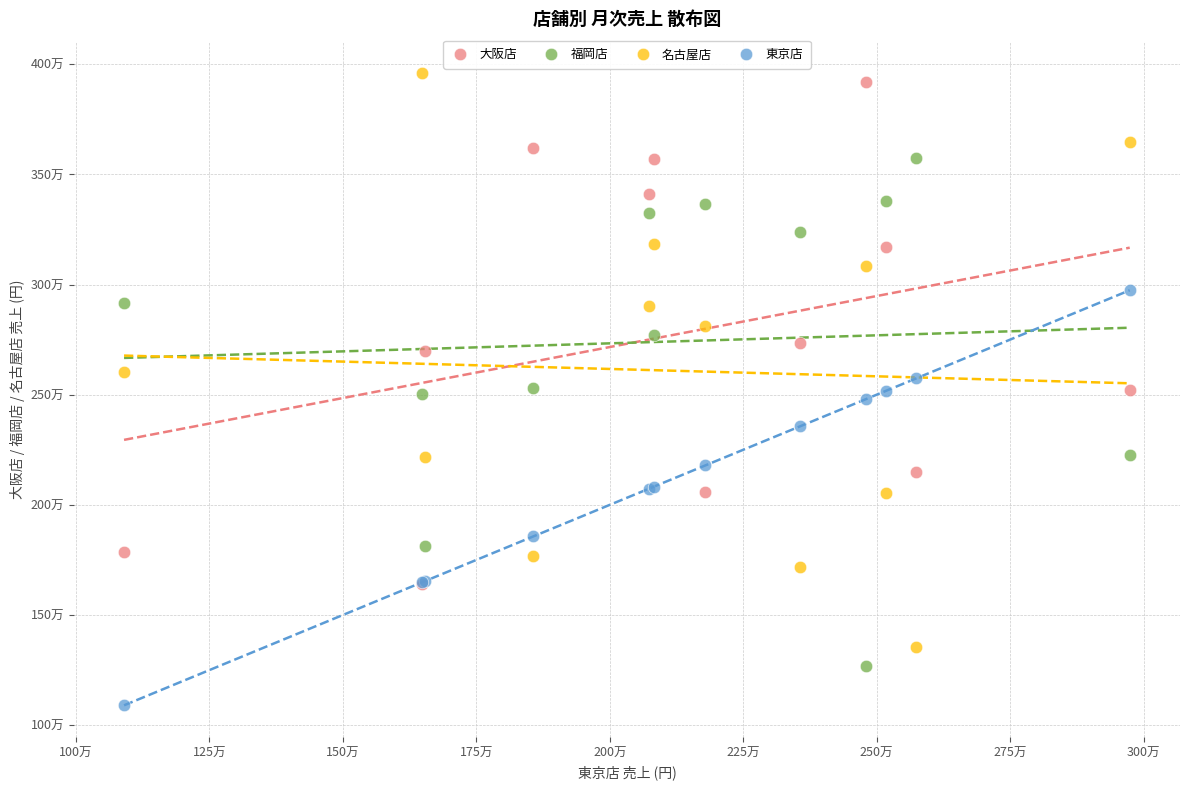

Which series reaches the minimum Y coordinate?

東京店